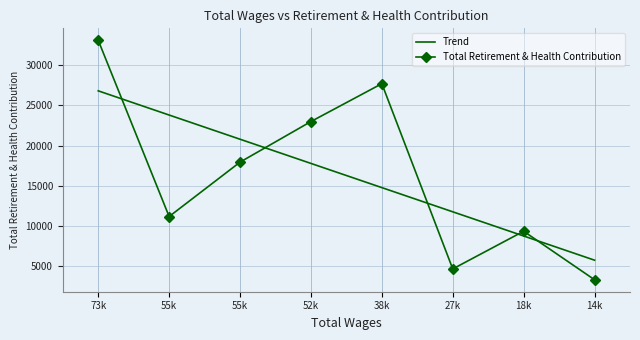

List the labels in order of value, largest first.

73k, 38k, 52k, 55k, 55k, 18k, 27k, 14k